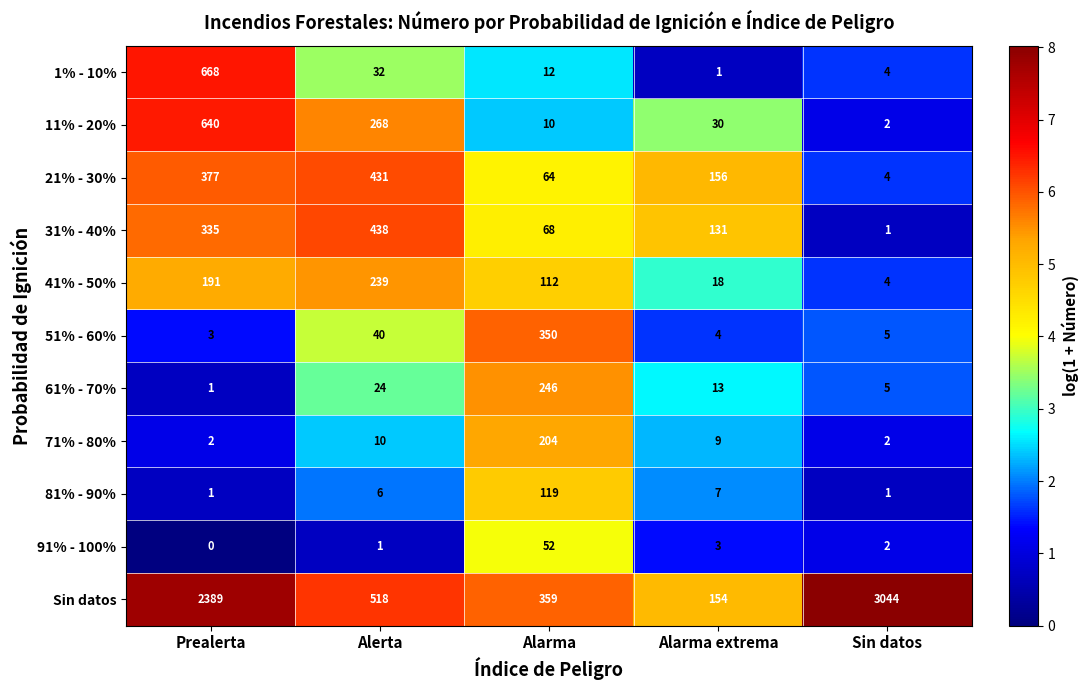

At which category does the chart reach its minimum across all series?

Prealerta